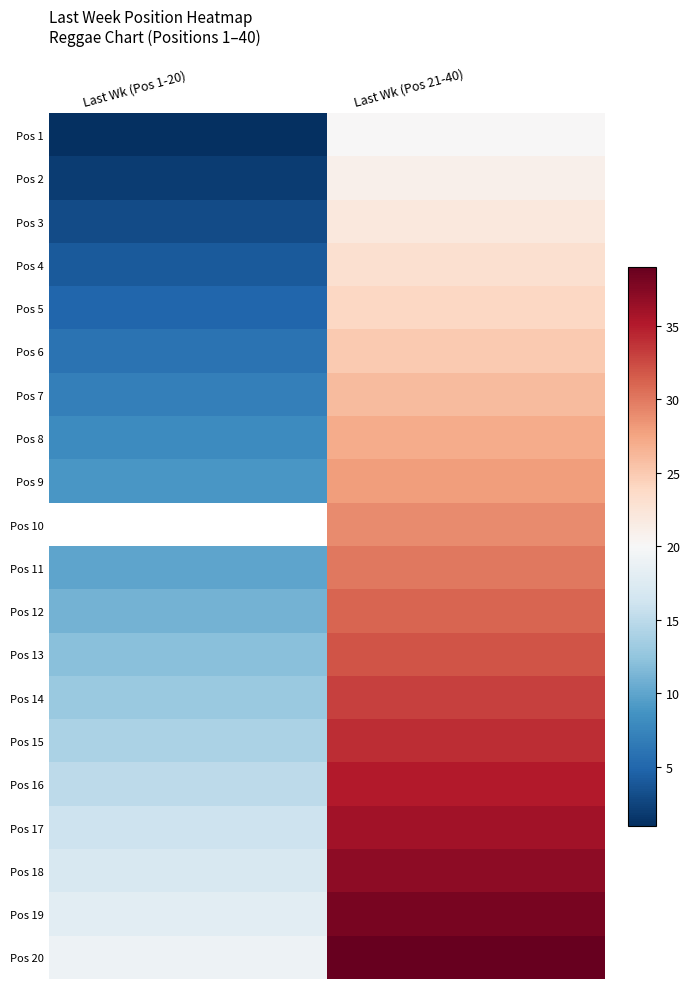

At which category does the chart reach its peak across all series?

Last Wk (Pos 21-40)